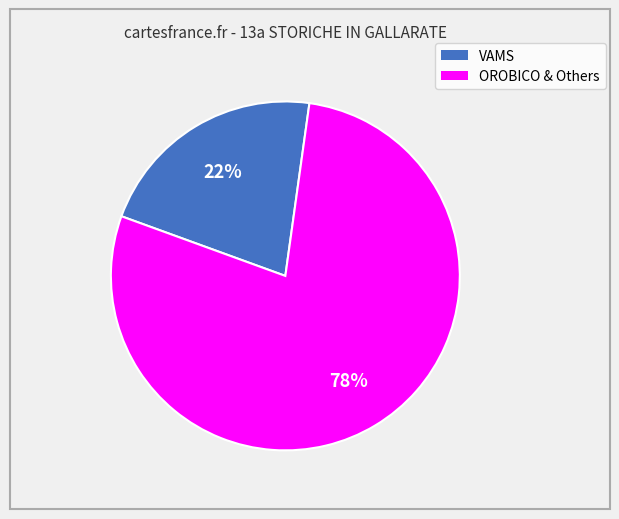

Does any single category account for the majority?

Yes